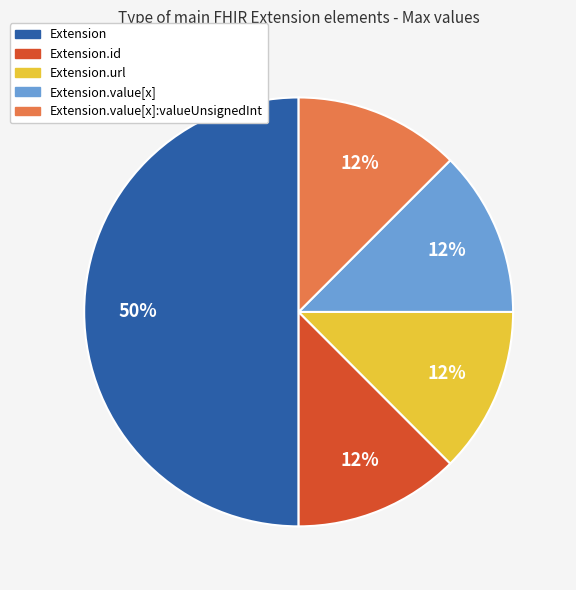

Does Extension.value[x]:valueUnsignedInt account for over 50% of the chart?

No